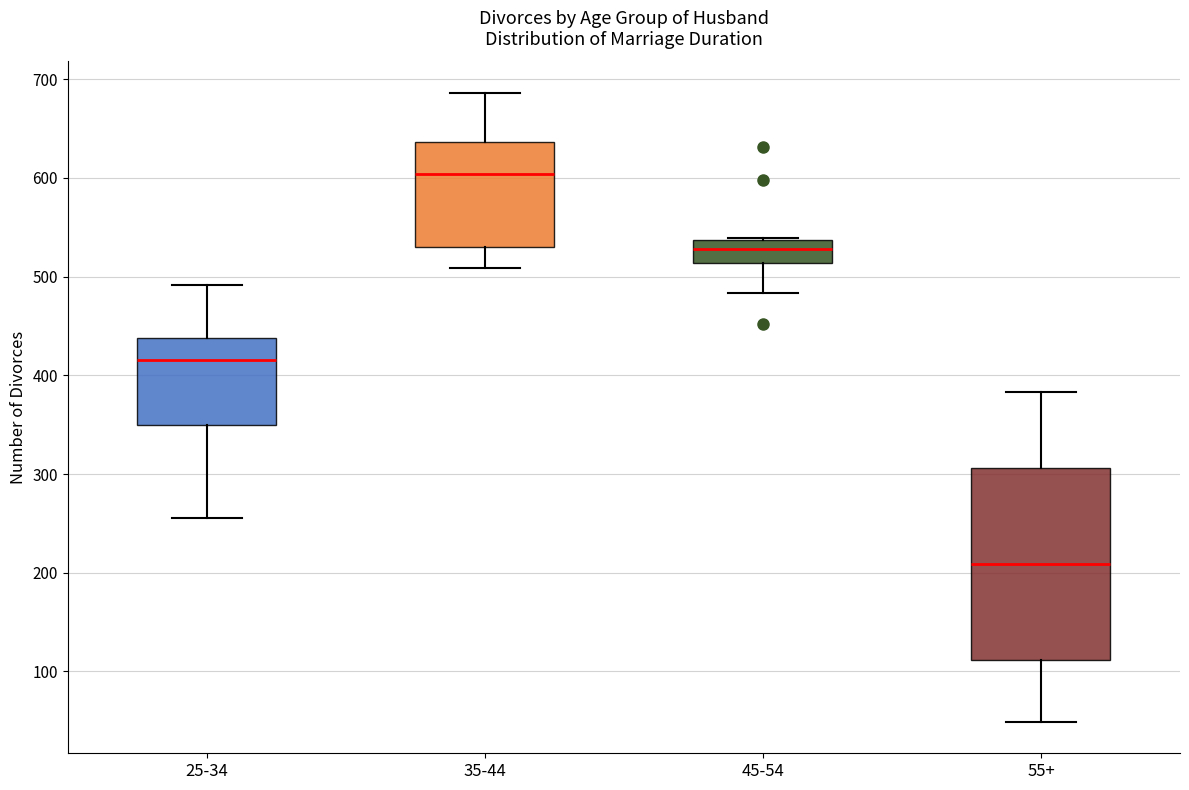

Reading left to right, read every box against the y-axis: the position of its median line, the range the box covers, and the ends of its whiskers. The values are not printed on the chart, so give them approximately, as read against the axis.

25-34: median 420, box 350 to 440, whiskers 260 to 490
35-44: median 600, box 530 to 640, whiskers 510 to 690
45-54: median 530, box 510 to 540, whiskers 480 to 540
55+: median 210, box 110 to 310, whiskers 50 to 380